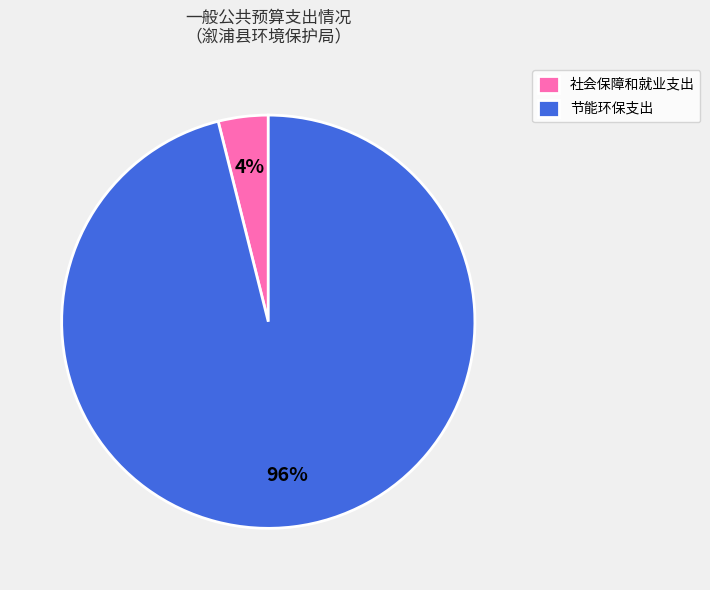

Combined, do 节能环保支出 and 社会保障和就业支出 account for over 50%?

Yes